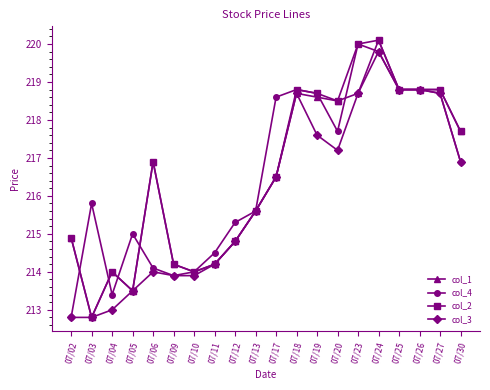

What are all the series names shown in the legend?

col_1, col_4, col_2, col_3